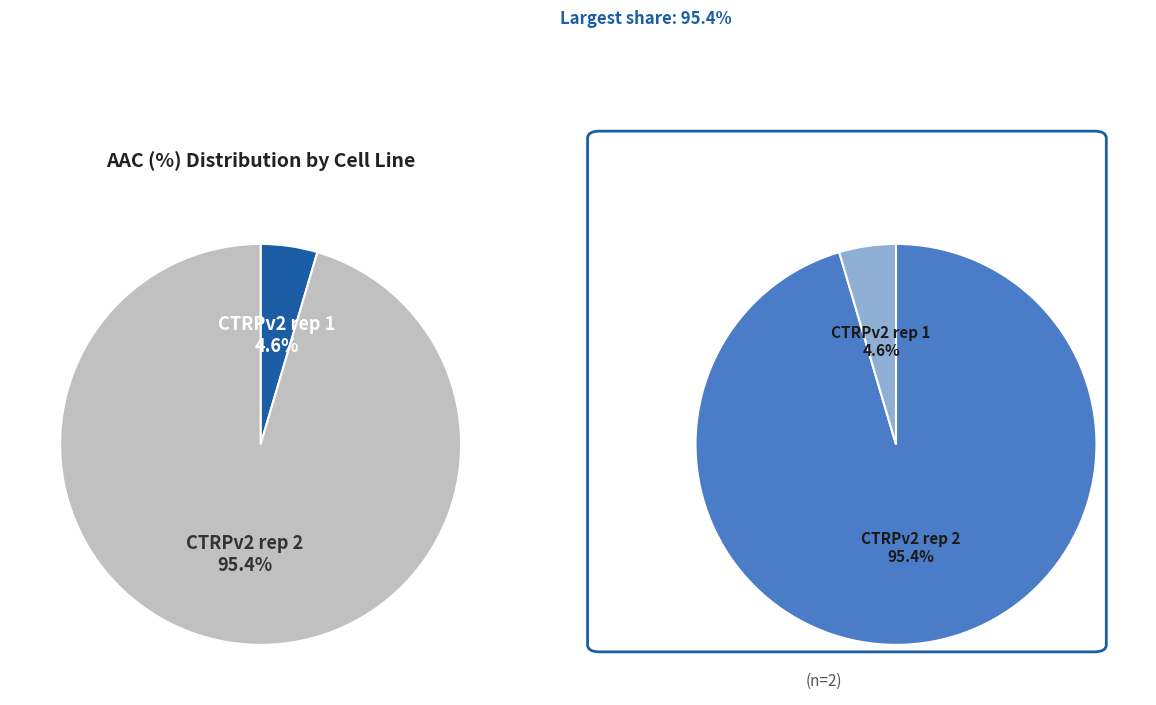

What is the largest slice in the pie chart?

CTRPv2 rep 2